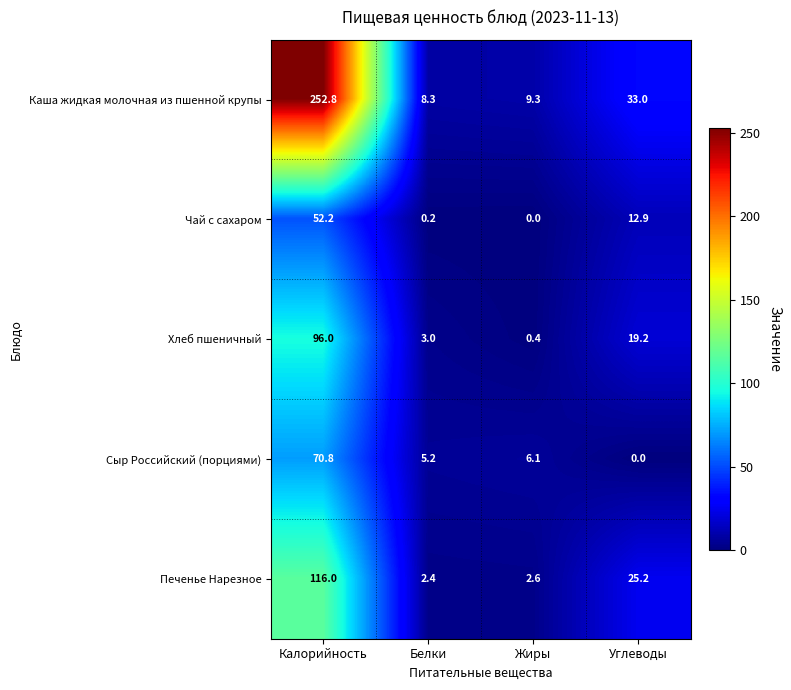

Rank the categories by Сыр Российский (порциями) value from highest to lowest.

Калорийность, Жиры, Белки, Углеводы